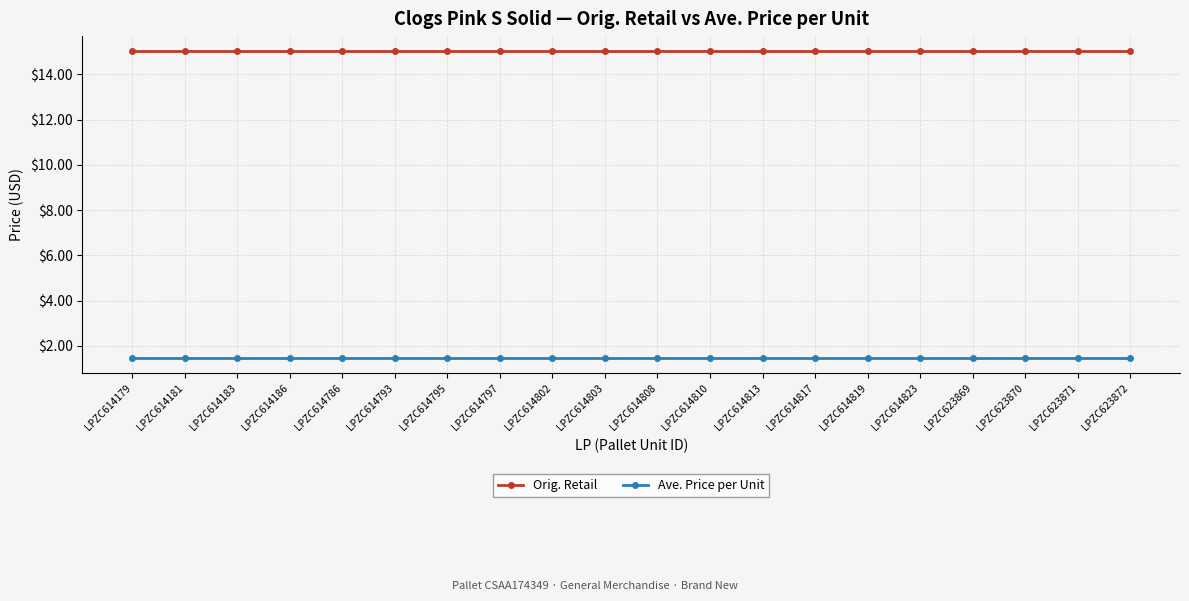

What are all the series names shown in the legend?

Orig. Retail, Ave. Price per Unit